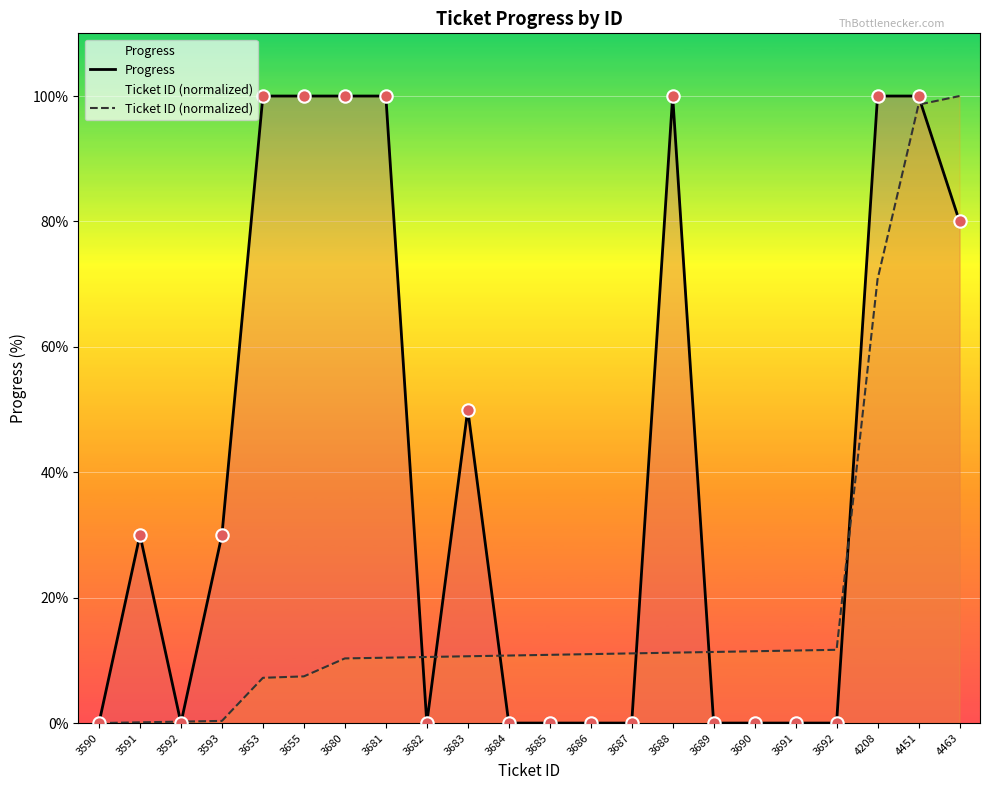

What are all the series names shown in the legend?

Progress, Ticket ID (normalized)